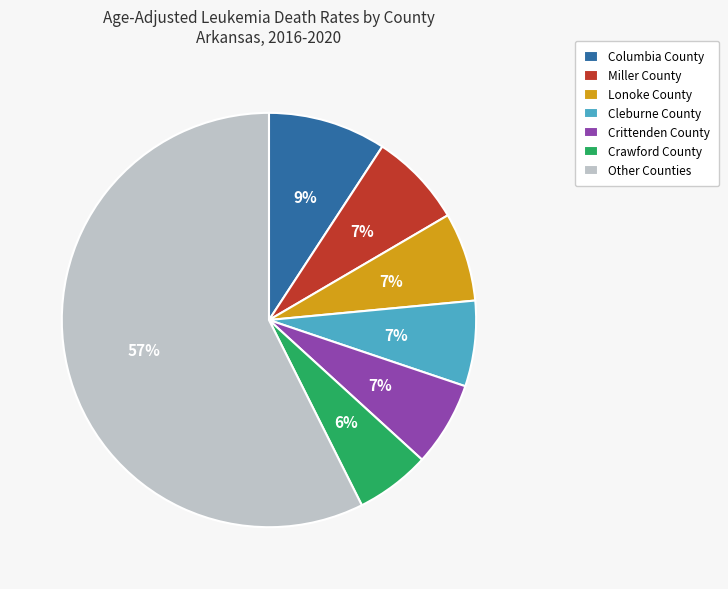

What percentage is the Columbia County slice, to the nearest percent?

9%